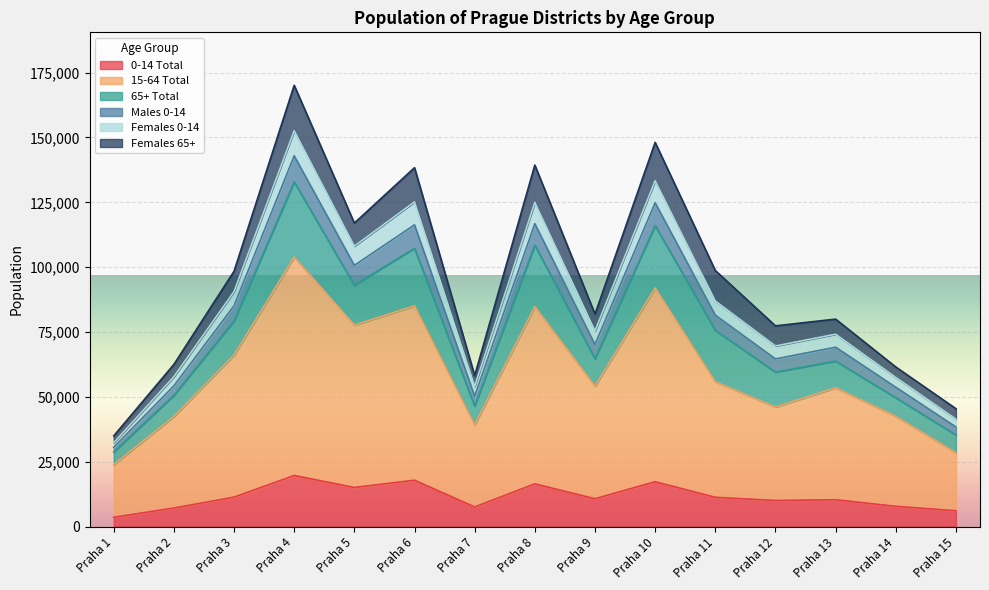

What are all the series names shown in the legend?

0-14 Total, 15-64 Total, 65+ Total, Males 0-14, Females 0-14, Females 65+